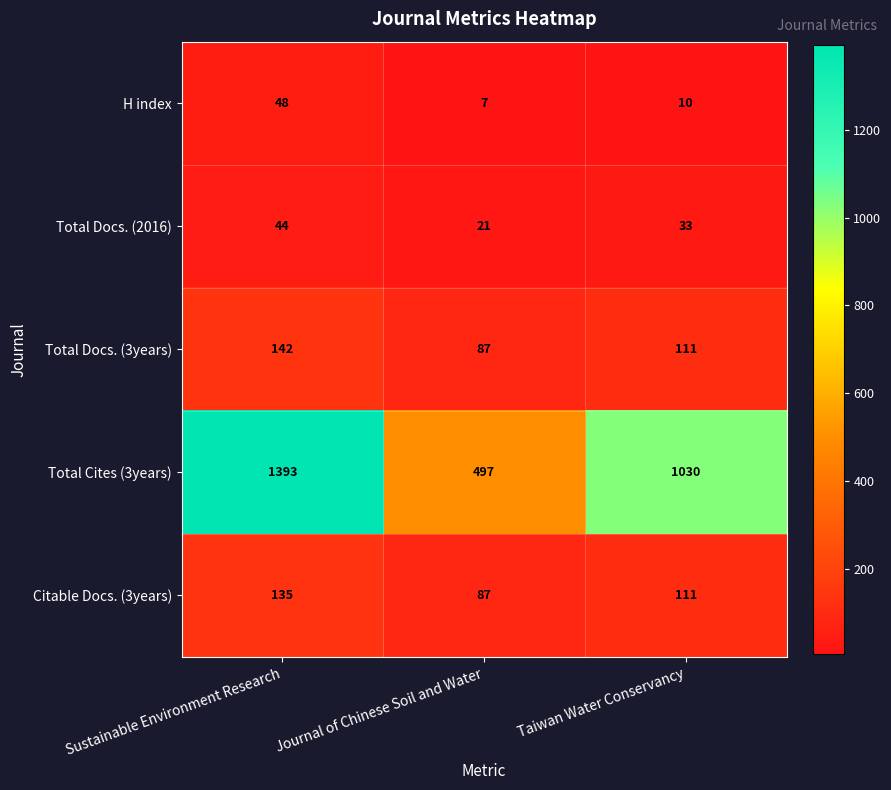

What is the average value of the Total Docs. (3years) series?

113